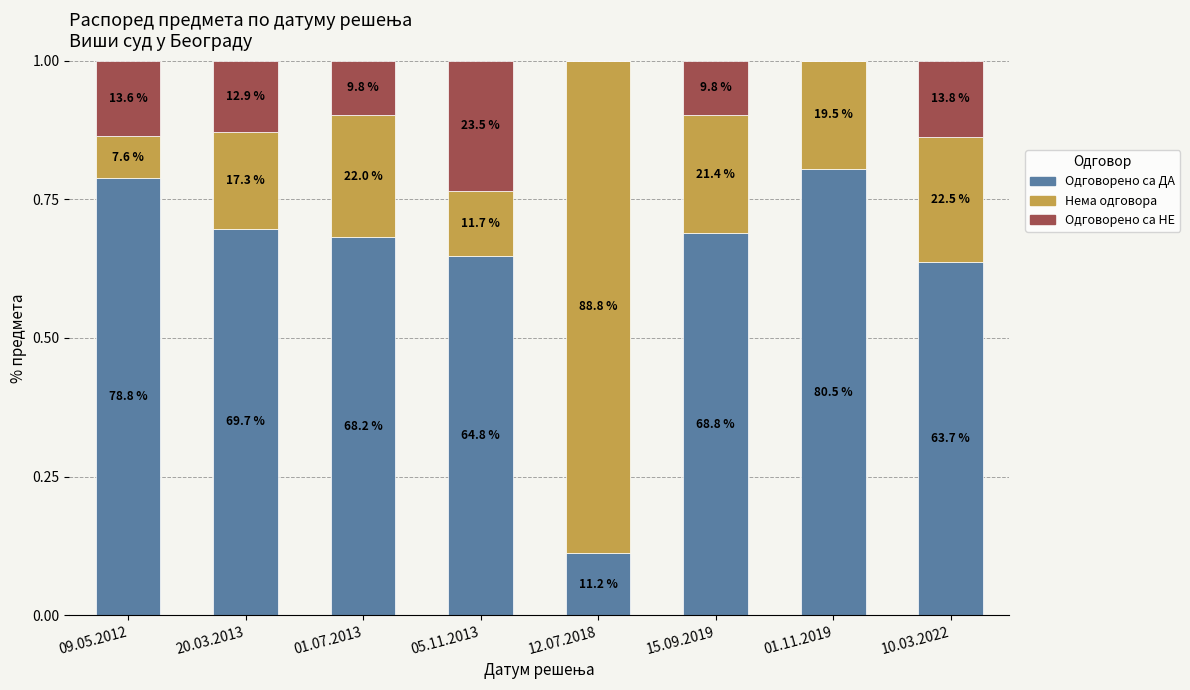

Are the bars grouped side by side (vs. stacked)?

No